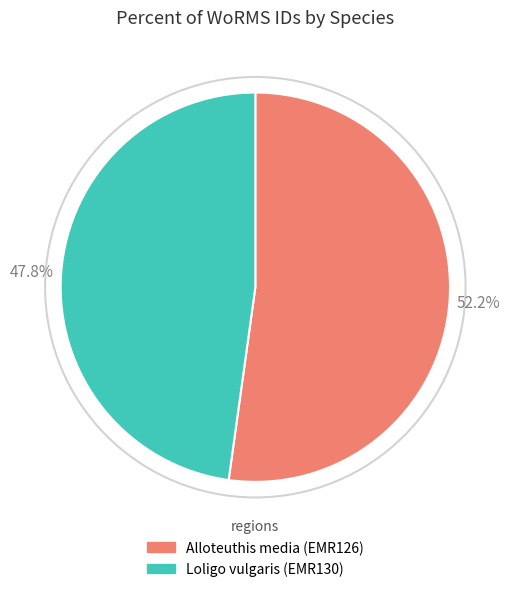

Which has a higher value, Alloteuthis media (EMR126) or Loligo vulgaris (EMR130)?

Alloteuthis media (EMR126)